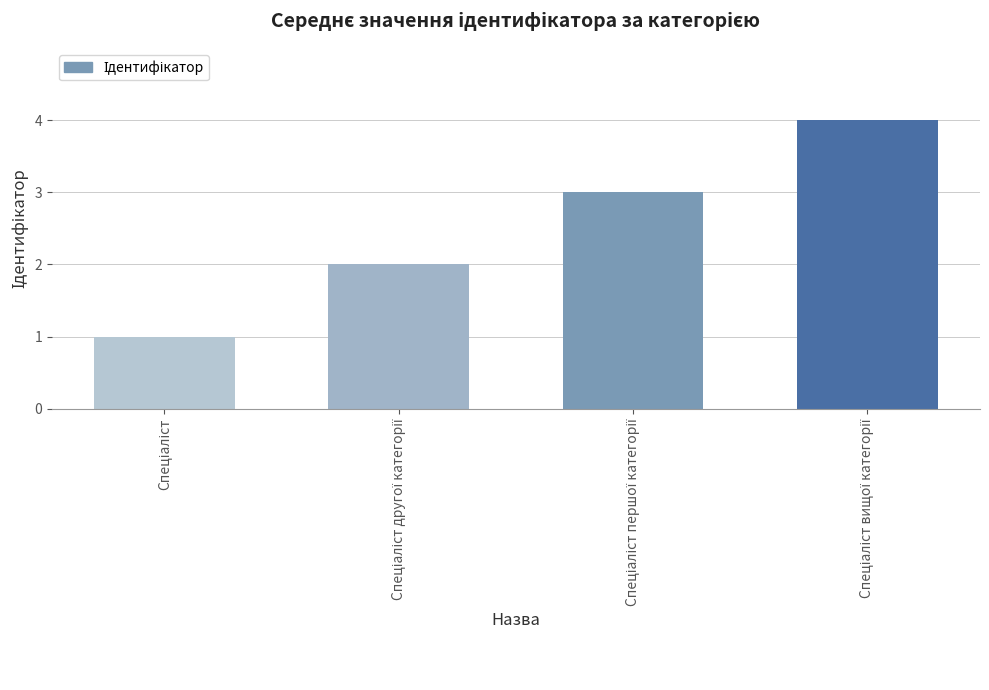

What is the greatest value displayed?

4